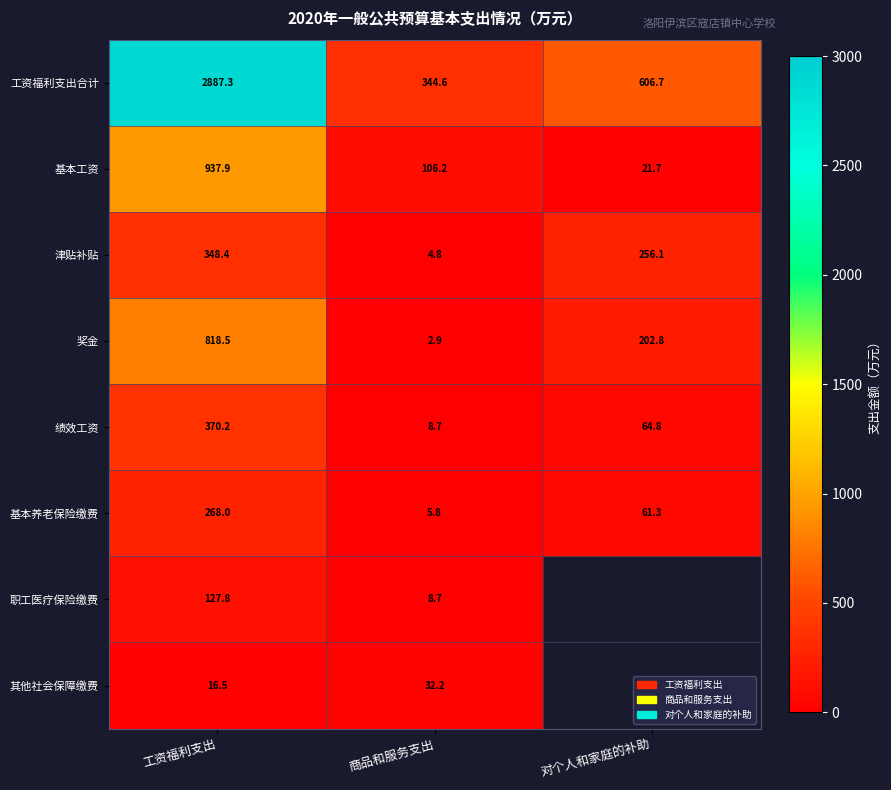

How many distinct data groups are displayed?

8